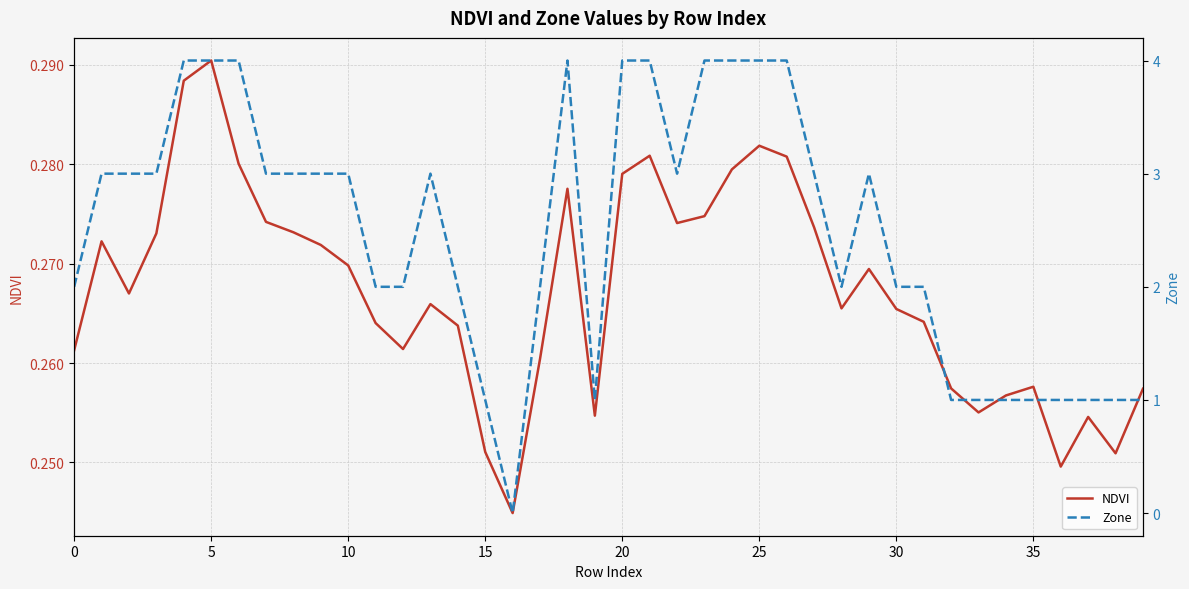

In Zone, how many points are higher than both neighbors (excluding endpoints)?

3